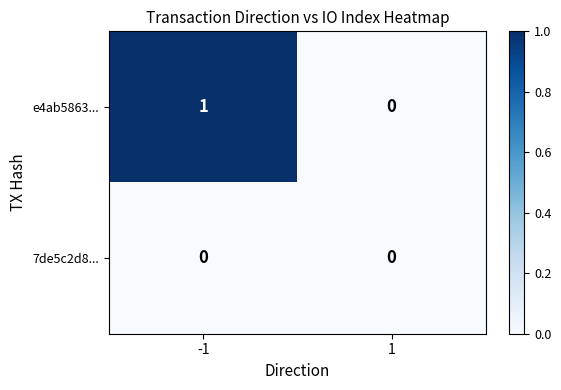

What is the maximum value shown in the chart?

1